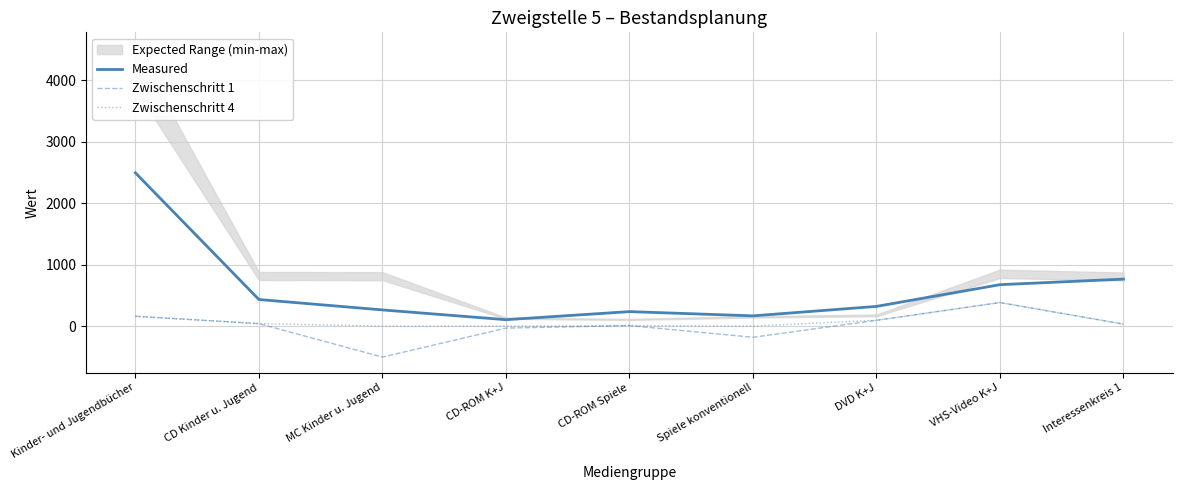

Rank the series by their maximum value, from lowest to highest.

Zwischenschritt 1, Zwischenschritt 4, Measured